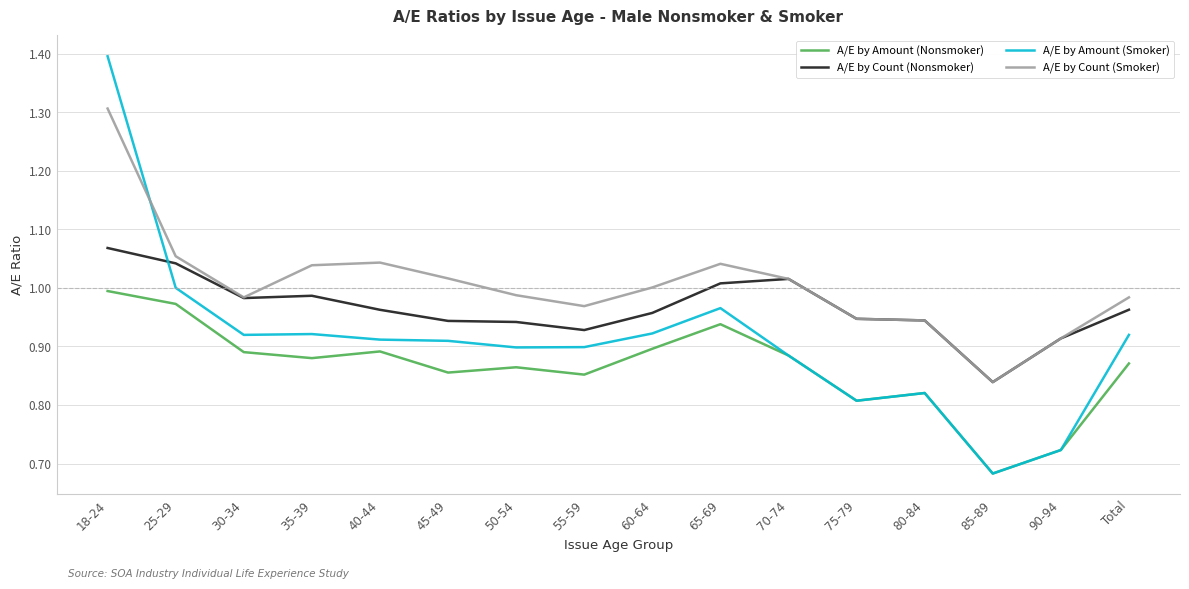

True or false: A/E by Amount (Smoker) and A/E by Count (Nonsmoker) intersect in this chart.

True